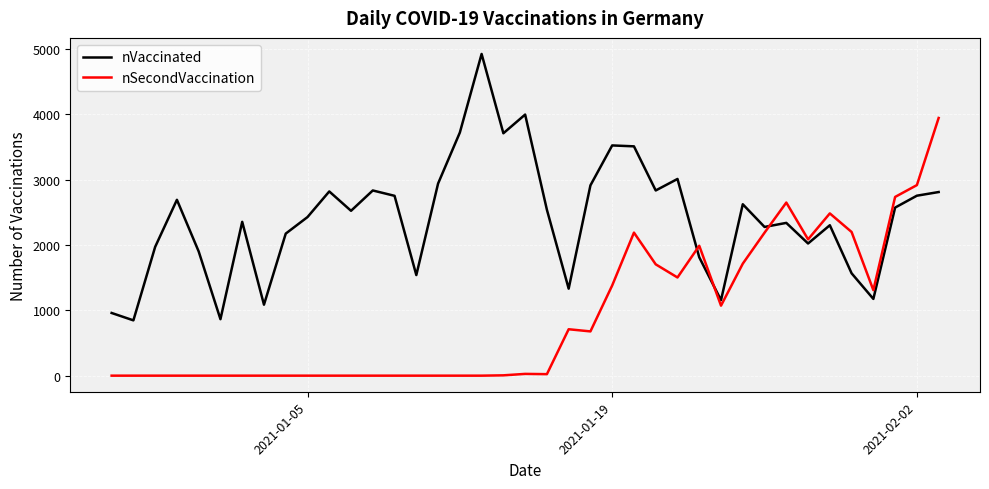

What is the greatest value displayed?

4921